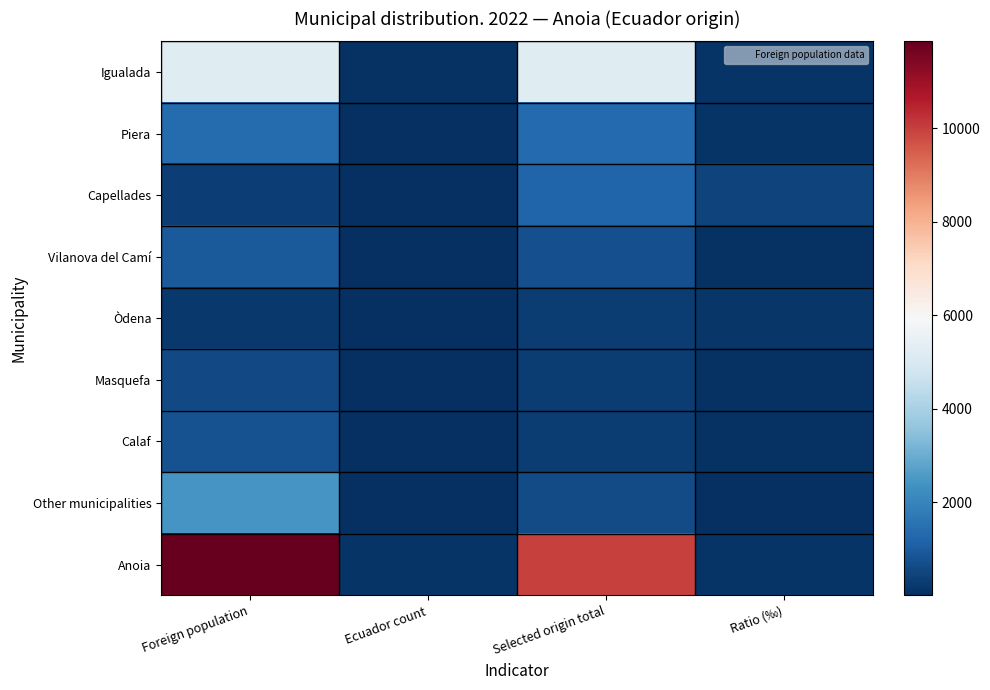

Which series has the largest range (max minus min)?

Anoia